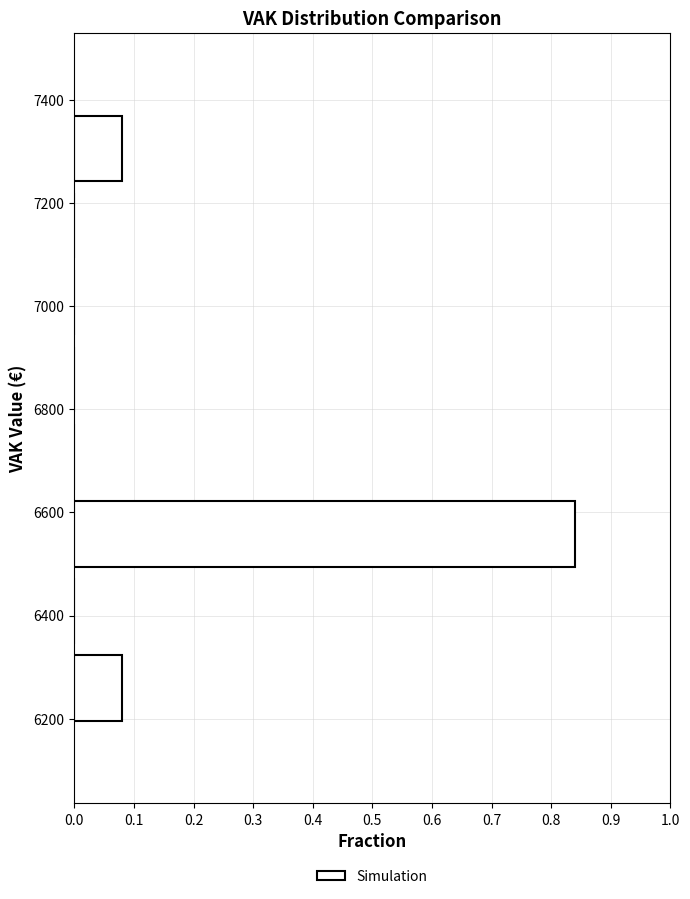

How long is the bar that spans 6480 to 6640 on the y-axis? Neither the bar edges nor the lengths are printed on the chart, so give them approximately, as read against the axes.

0.84